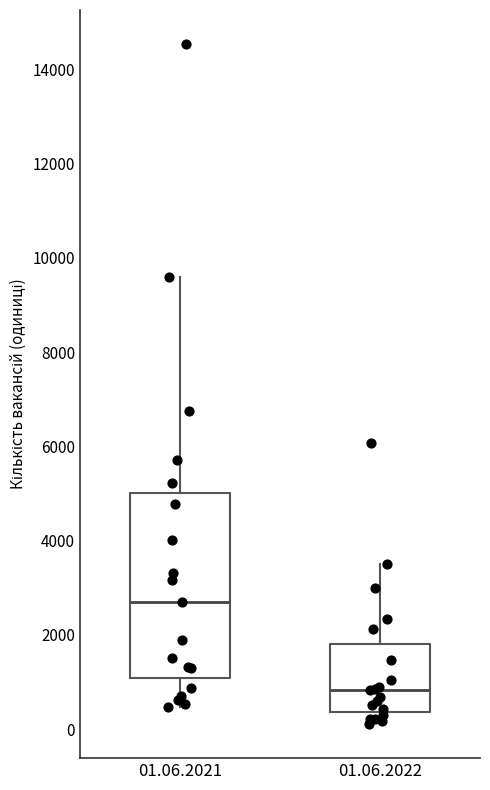

Reading left to right, transcribe this box plot: for each box, give where its median line is, the range the box spans, and where its two whiskers end, as read against the y-axis. The values are not printed on the chart, so give them approximately, as read against the axis.

01.06.2021: median 2600, box 1000 to 5000, whiskers 400 to 9600
01.06.2022: median 800, box 400 to 1800, whiskers 200 to 3600